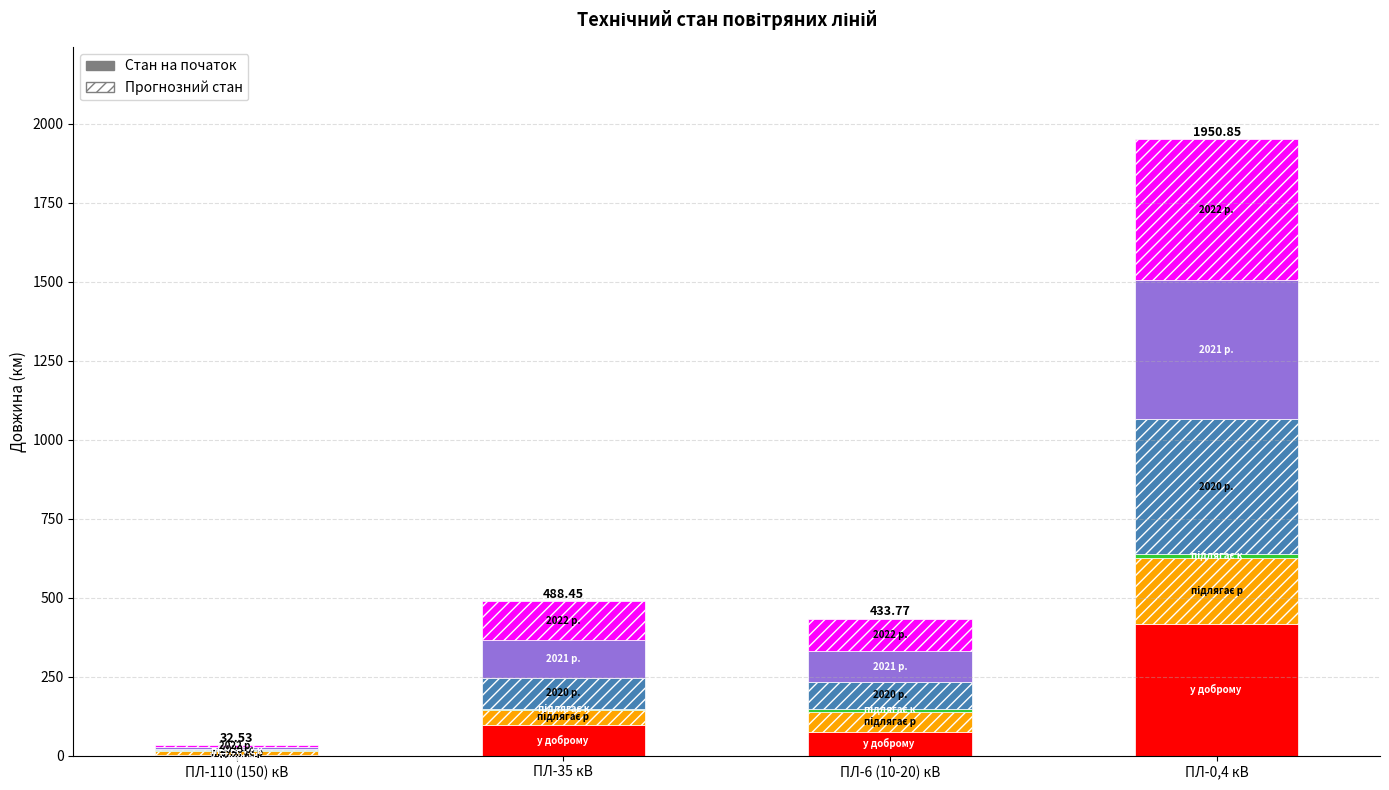

At which category is the sum across all series the highest?

ПЛ-0,4 кВ